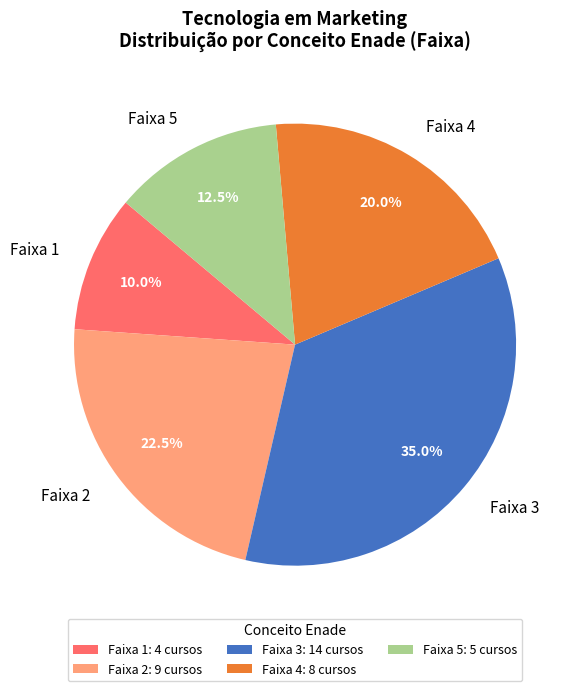

What percentage is NOT represented by Faixa 5?

87.5%